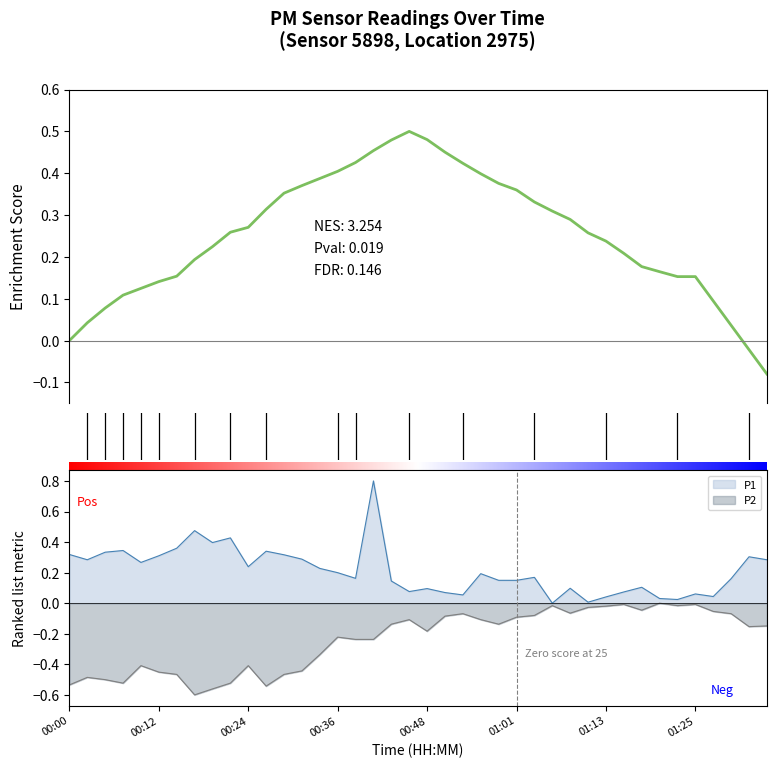

How many values in the P1 series exceed 0?

39